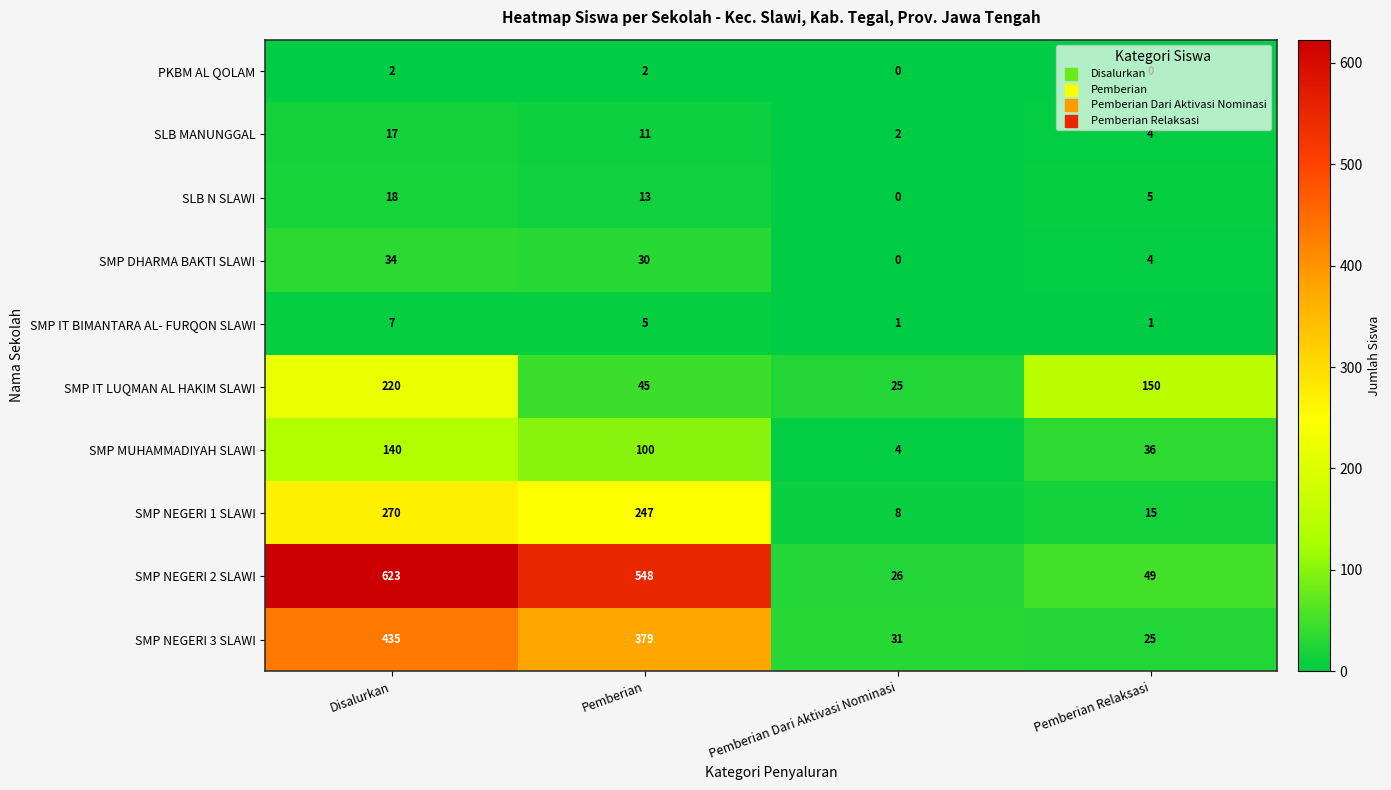

True or false: SMP NEGERI 1 SLAWI has a value of 15 at Pemberian Relaksasi.

True